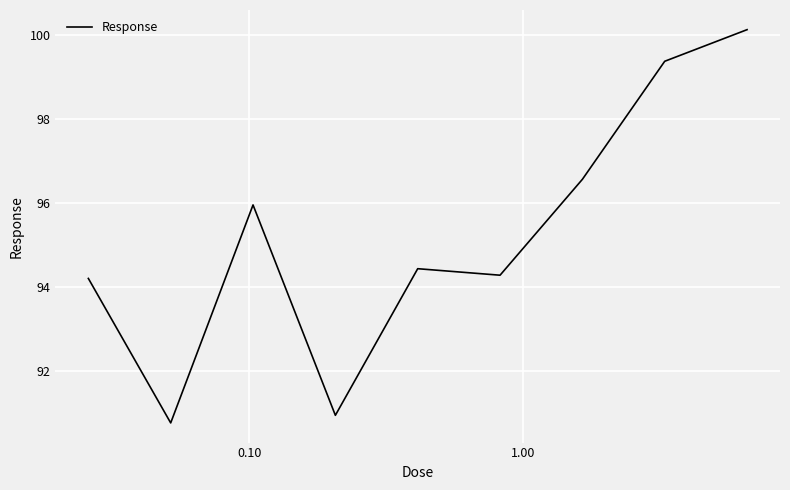

What is the smallest value displayed?

90.8